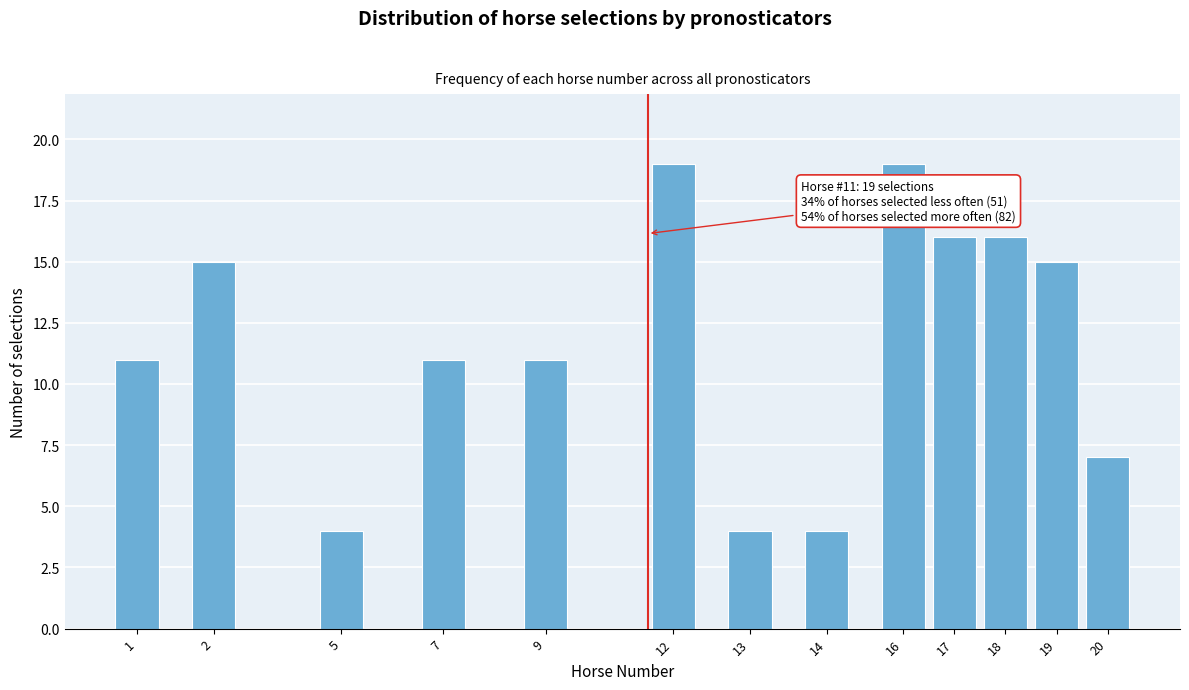

Reading left to right, transcribe all the data shown in this chart.

11	15	4	11	11	19	4	4	19	16	16	15	7